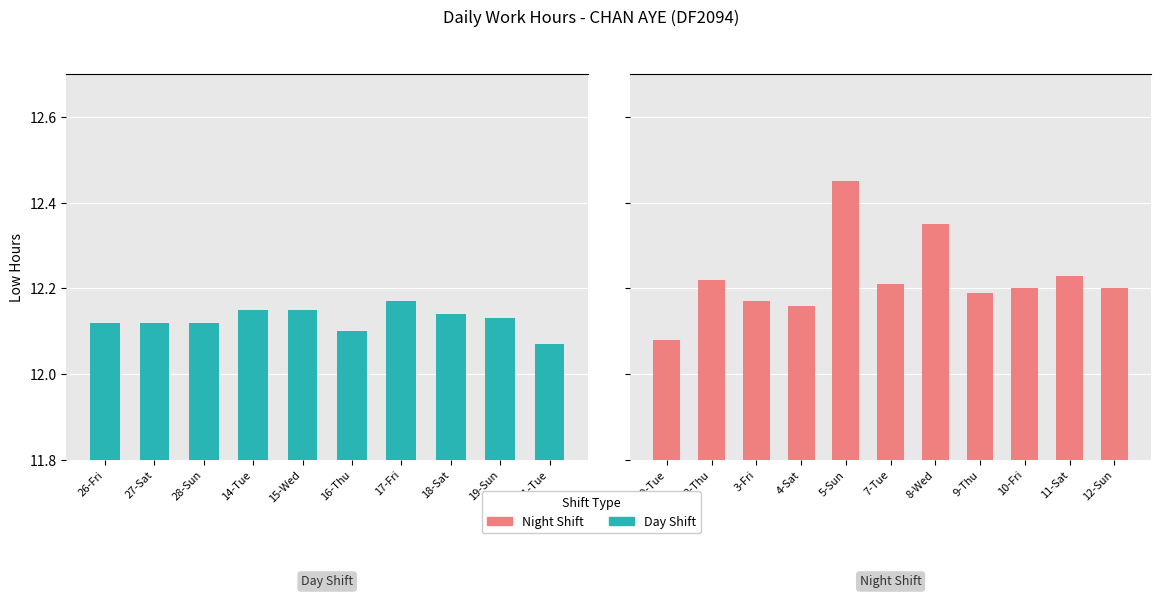

What is the sum of all values?

255.7